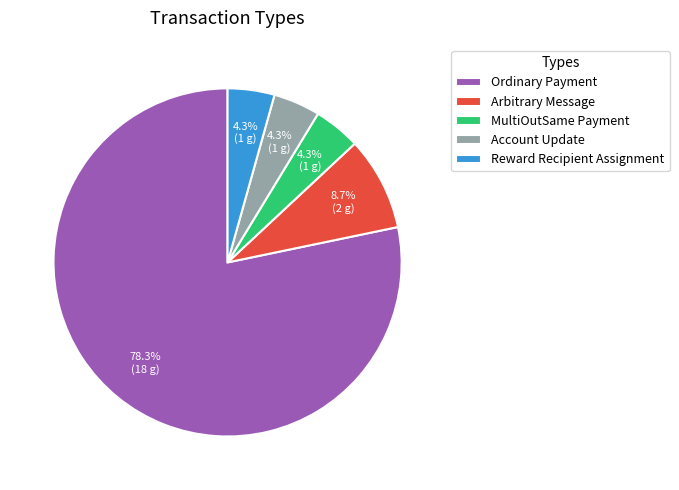

Do Arbitrary Message and Ordinary Payment together represent more than half of the pie?

Yes